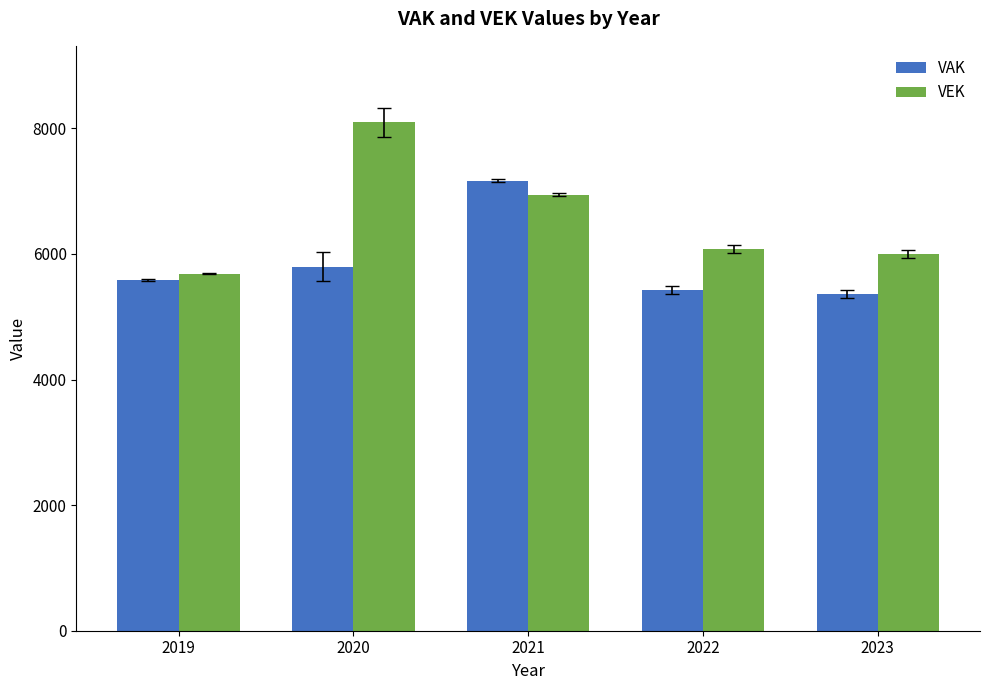

Where does the VEK series first go above 6074?

2020